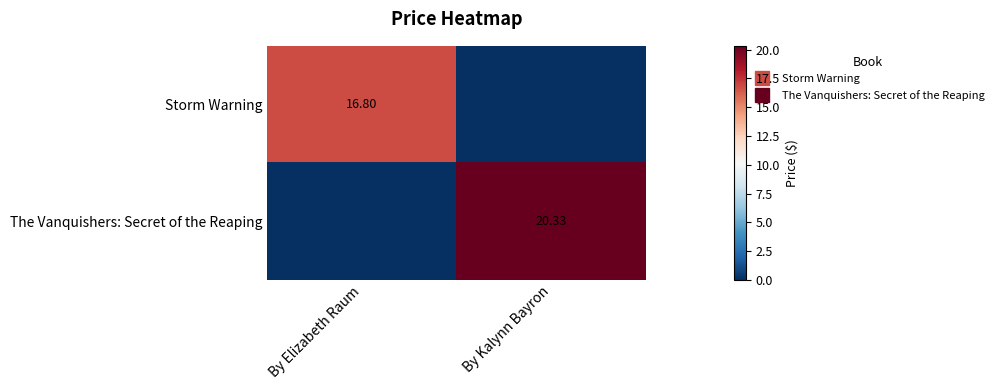

Rank the series at By Kalynn Bayron from highest to lowest value.

The Vanquishers: Secret of the Reaping, Storm Warning